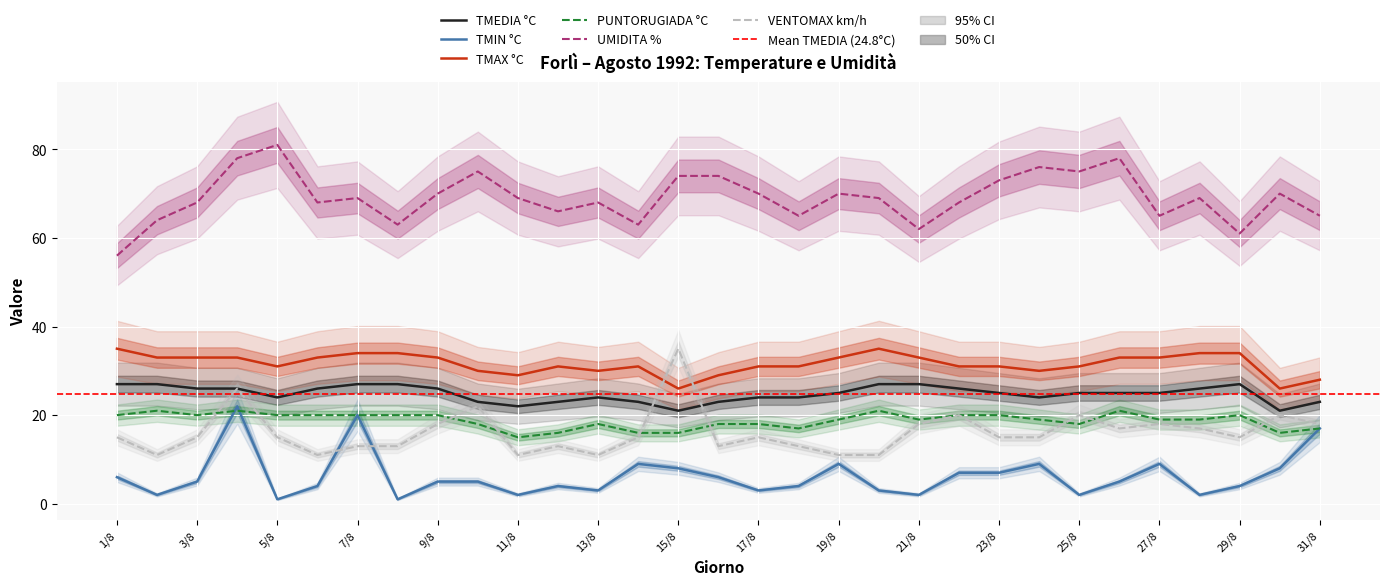

The TMIN °C series shows 1 at 8/8. True or false?

False